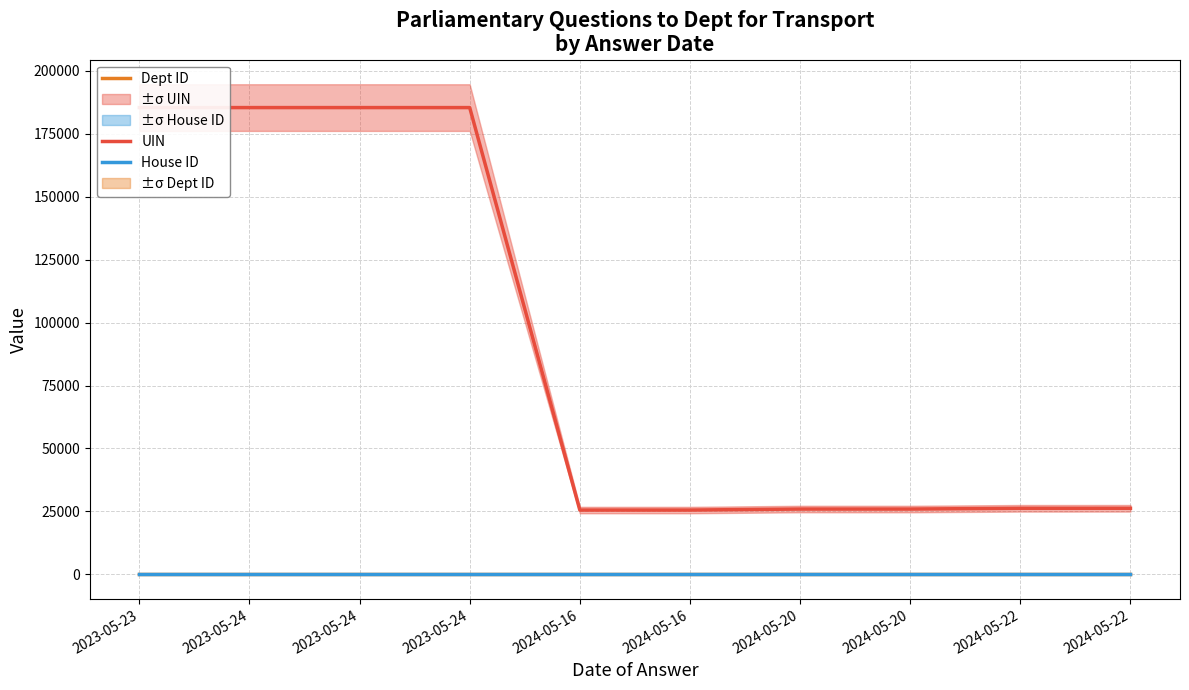

Is the value of House ID at 2023-05-24 greater than the value of UIN at 2023-05-24?

No